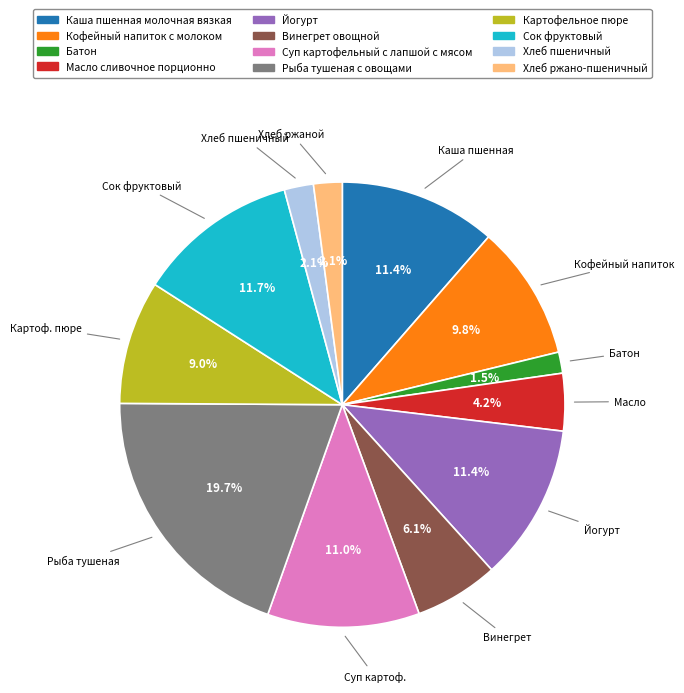

Which slice is the smallest?

Батон